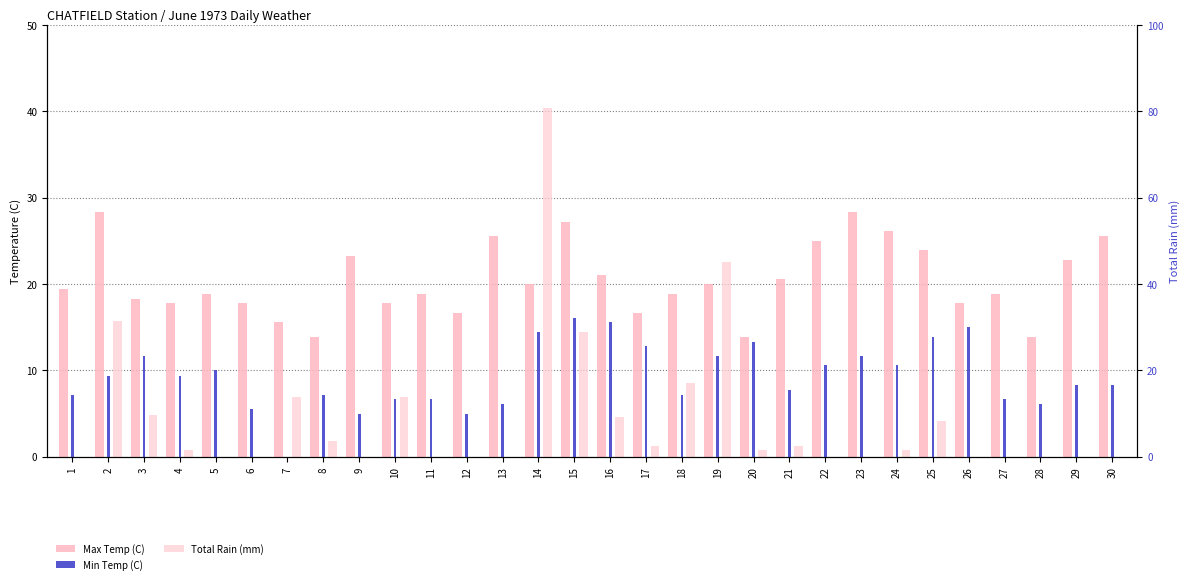

How many bars are there in each group?

3